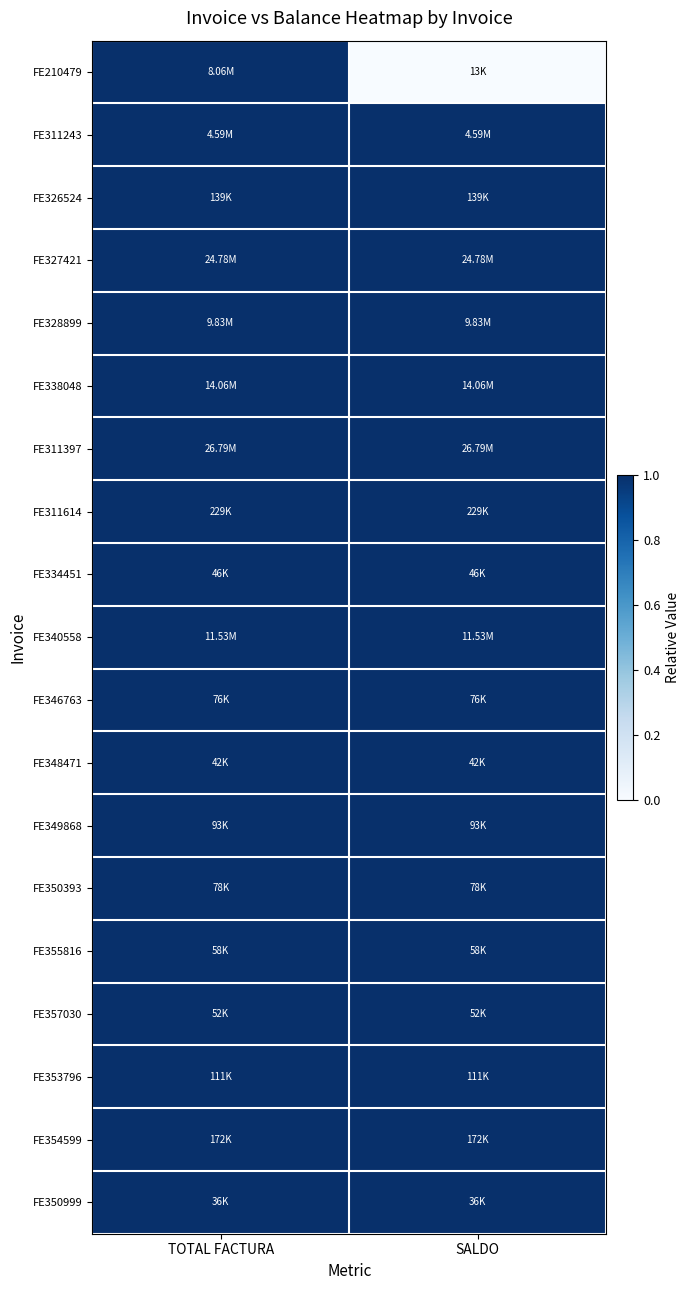

Reading left to right, what are all the values shown in this chart?

FE210479: TOTAL FACTURA=1.0	SALDO=0.0
FE311243: TOTAL FACTURA=1.0	SALDO=1.0
FE326524: TOTAL FACTURA=1.0	SALDO=1.0
FE327421: TOTAL FACTURA=1.0	SALDO=1.0
FE328899: TOTAL FACTURA=1.0	SALDO=1.0
FE338048: TOTAL FACTURA=1.0	SALDO=1.0
FE311397: TOTAL FACTURA=1.0	SALDO=1.0
FE311614: TOTAL FACTURA=1.0	SALDO=1.0
FE334451: TOTAL FACTURA=1.0	SALDO=1.0
FE340558: TOTAL FACTURA=1.0	SALDO=1.0
FE346763: TOTAL FACTURA=1.0	SALDO=1.0
FE348471: TOTAL FACTURA=1.0	SALDO=1.0
FE349868: TOTAL FACTURA=1.0	SALDO=1.0
FE350393: TOTAL FACTURA=1.0	SALDO=1.0
FE355816: TOTAL FACTURA=1.0	SALDO=1.0
FE357030: TOTAL FACTURA=1.0	SALDO=1.0
FE353796: TOTAL FACTURA=1.0	SALDO=1.0
FE354599: TOTAL FACTURA=1.0	SALDO=1.0
FE350999: TOTAL FACTURA=1.0	SALDO=1.0